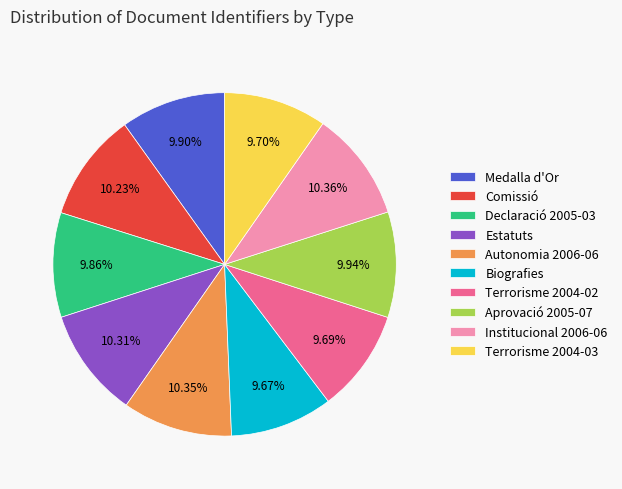

Does any single category account for the majority?

No